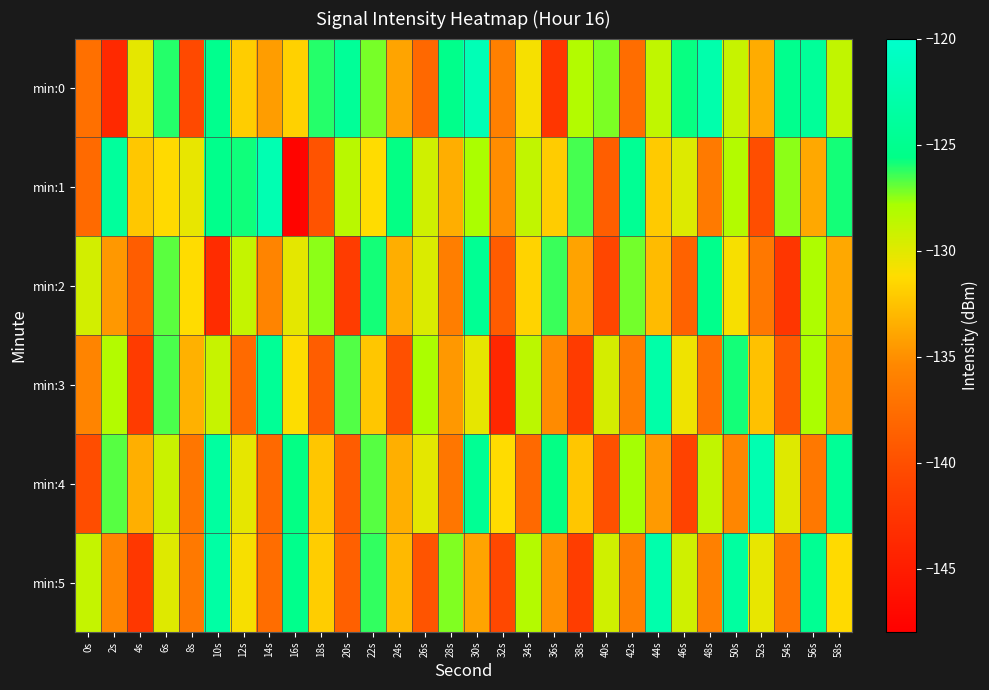

Reading right to left, transcribe all the data shown in this chart.

min:0: 58s=-128.8	56s=-124.2	54s=-125.1	52s=-133.6	50s=-129.0	48s=-122.6	46s=-125.7	44s=-128.7	42s=-137.6	40s=-127.2	38s=-128.2	36s=-142.3	34s=-130.8	32s=-136.0	30s=-121.8	28s=-125.4	26s=-138.0	24s=-134.0	22s=-127.2	20s=-124.3	18s=-126.1	16s=-131.8	14s=-134.4	12s=-131.9	10s=-125.1	8s=-140.5	6s=-126.1	4s=-130.2	2s=-143.7	0s=-137.3
min:1: 58s=-125.9	56s=-133.8	54s=-127.5	52s=-140.1	50s=-128.2	48s=-136.5	46s=-129.9	44s=-132.1	42s=-124.6	40s=-138.8	38s=-126.5	36s=-132.0	34s=-128.8	32s=-135.1	30s=-127.9	28s=-133.5	26s=-129.3	24s=-125.7	22s=-131.2	20s=-128.5	18s=-139.7	16s=-147.5	14s=-122.1	12s=-125.8	10s=-125.2	8s=-130.3	6s=-131.3	4s=-132.3	2s=-123.9	0s=-137.9
min:2: 58s=-133.8	56s=-128.0	54s=-142.3	52s=-136.7	50s=-130.9	48s=-125.2	46s=-138.5	44s=-132.9	42s=-127.1	40s=-140.8	38s=-134.0	36s=-126.3	34s=-131.7	32s=-139.0	30s=-124.6	28s=-136.2	26s=-129.8	24s=-133.5	22s=-125.9	20s=-141.8	18s=-127.5	16s=-130.1	14s=-135.7	12s=-128.9	10s=-143.5	8s=-131.2	6s=-126.8	4s=-138.9	2s=-134.6	0s=-129.5
min:3: 58s=-134.6	56s=-127.9	54s=-139.2	52s=-132.6	50s=-125.9	48s=-137.2	46s=-130.6	44s=-122.9	42s=-136.2	40s=-129.6	38s=-141.9	36s=-135.2	34s=-128.6	32s=-143.9	30s=-130.2	28s=-134.6	26s=-127.9	24s=-140.0	22s=-132.3	20s=-126.7	18s=-138.9	16s=-131.1	14s=-124.5	12s=-137.8	10s=-129.0	8s=-133.3	6s=-126.6	4s=-141.9	2s=-128.2	0s=-135.7
min:4: 58s=-124.4	56s=-136.7	54s=-129.9	52s=-122.2	50s=-135.6	48s=-128.8	46s=-141.1	44s=-134.4	42s=-127.8	40s=-140.0	38s=-132.3	36s=-125.7	34s=-137.9	32s=-131.2	30s=-124.6	28s=-136.8	26s=-130.1	24s=-133.4	22s=-126.8	20s=-139.0	18s=-132.3	16s=-125.7	14s=-137.9	12s=-130.2	10s=-123.6	8s=-136.9	6s=-129.1	4s=-133.4	2s=-126.8	0s=-140.2
min:5: 58s=-131.3	56s=-124.7	54s=-137.0	52s=-130.3	50s=-123.7	48s=-136.0	46s=-129.3	44s=-122.6	42s=-136.0	40s=-129.3	38s=-141.6	36s=-135.0	34s=-128.3	32s=-140.6	30s=-133.9	28s=-127.3	26s=-139.6	24s=-132.9	22s=-126.3	20s=-138.6	18s=-131.9	16s=-125.3	14s=-137.6	12s=-130.9	10s=-123.2	8s=-136.6	6s=-129.9	4s=-142.2	2s=-135.6	0s=-128.9